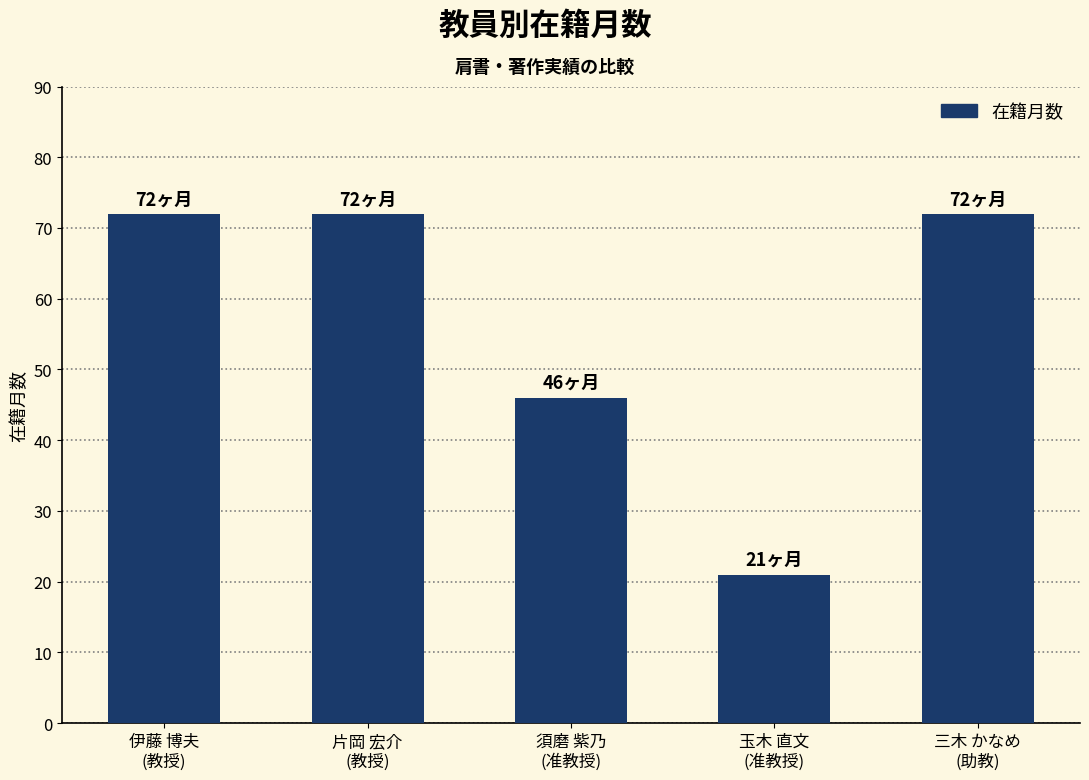

The chart shows a value of 72 at 伊藤 博夫
(教授). True or false?

True